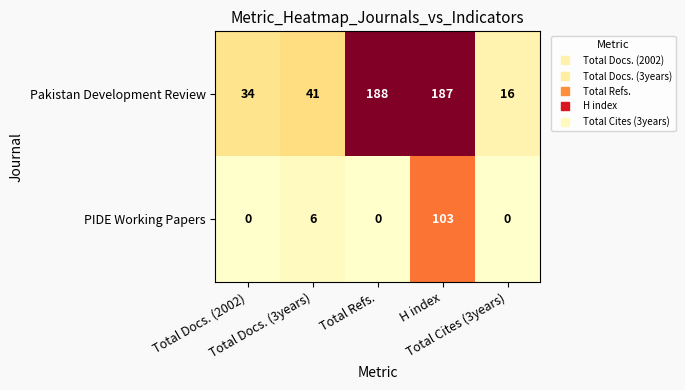

Which series has the largest range (max minus min)?

Pakistan Development Review